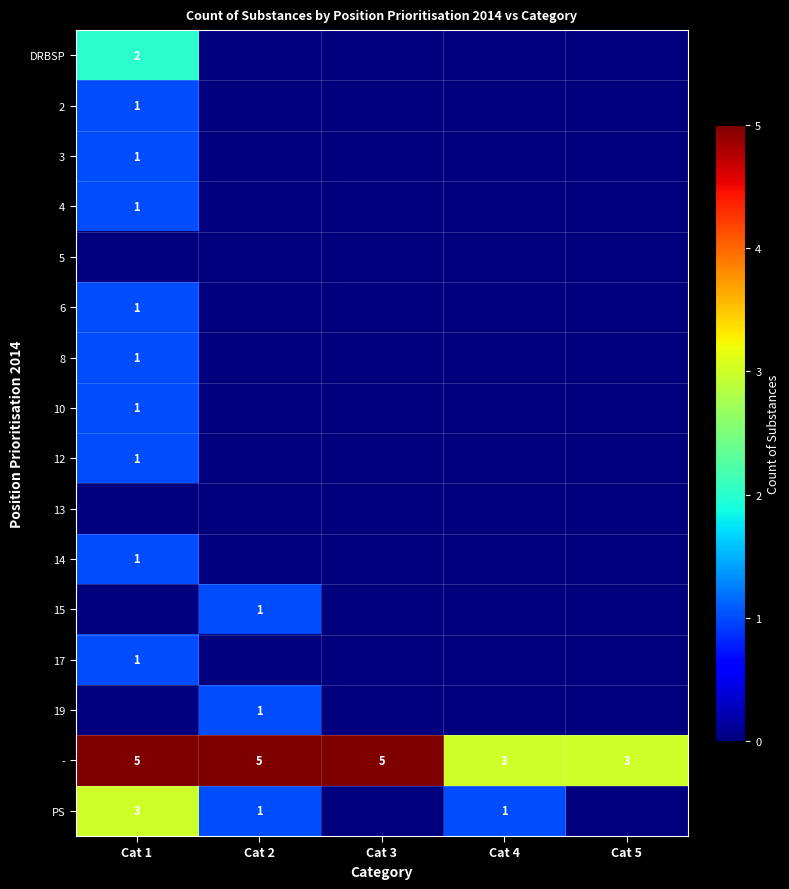

The value of 3 at Cat 1 is 0. True or false?

False